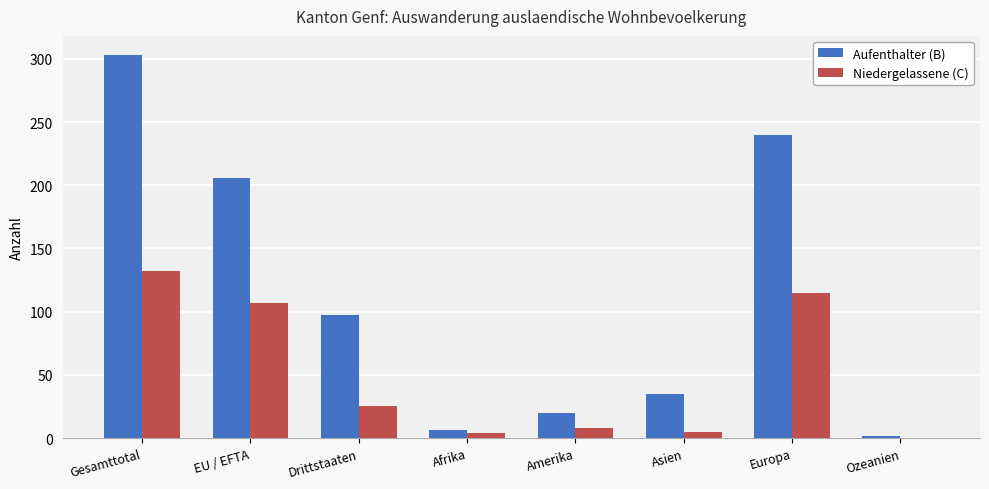

What is the greatest value displayed?

303